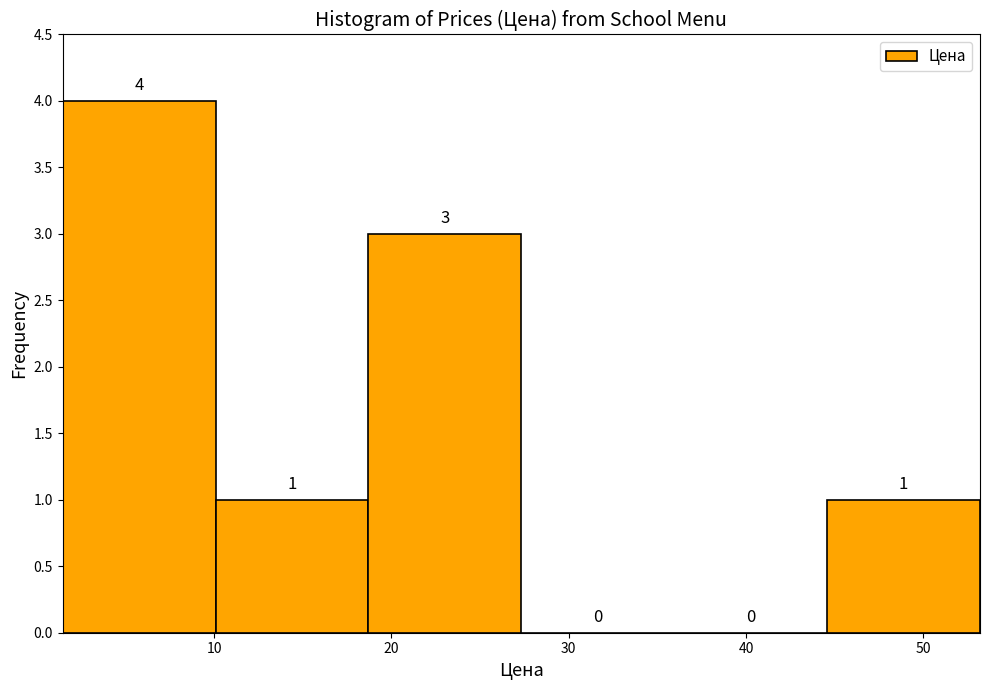

Over which range of the x-axis is the bar tallest?

1 to 10